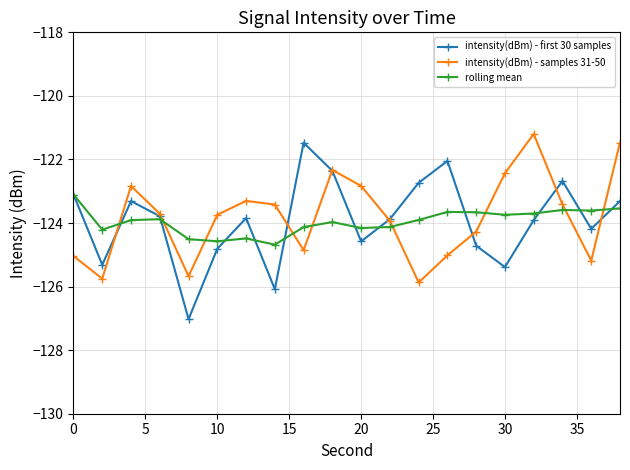

True or false: intensity(dBm) - first 30 samples has more than 2 points higher than both neighbors.

True